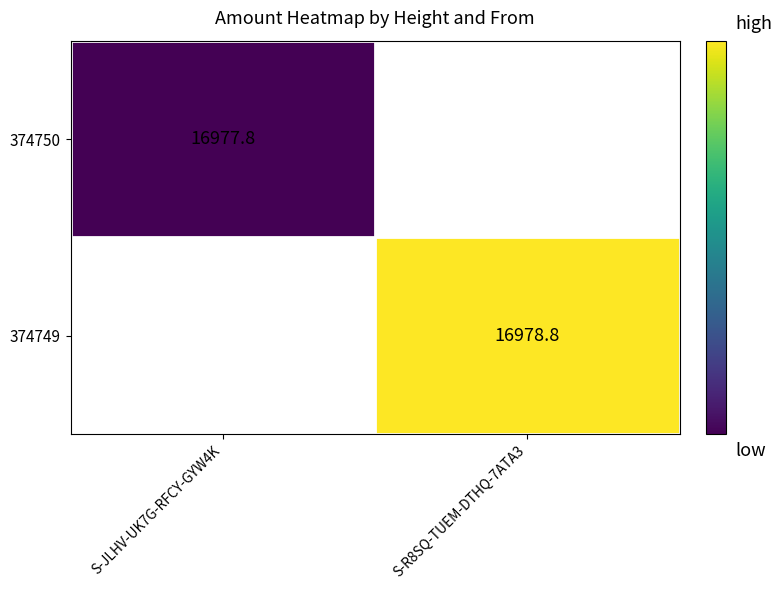

Is the value of 374749 at S-R8SQ-TUEM-DTHQ-7ATA3 greater than the value of 374750 at S-JLHV-UK7G-RFCY-GYW4K?

Yes